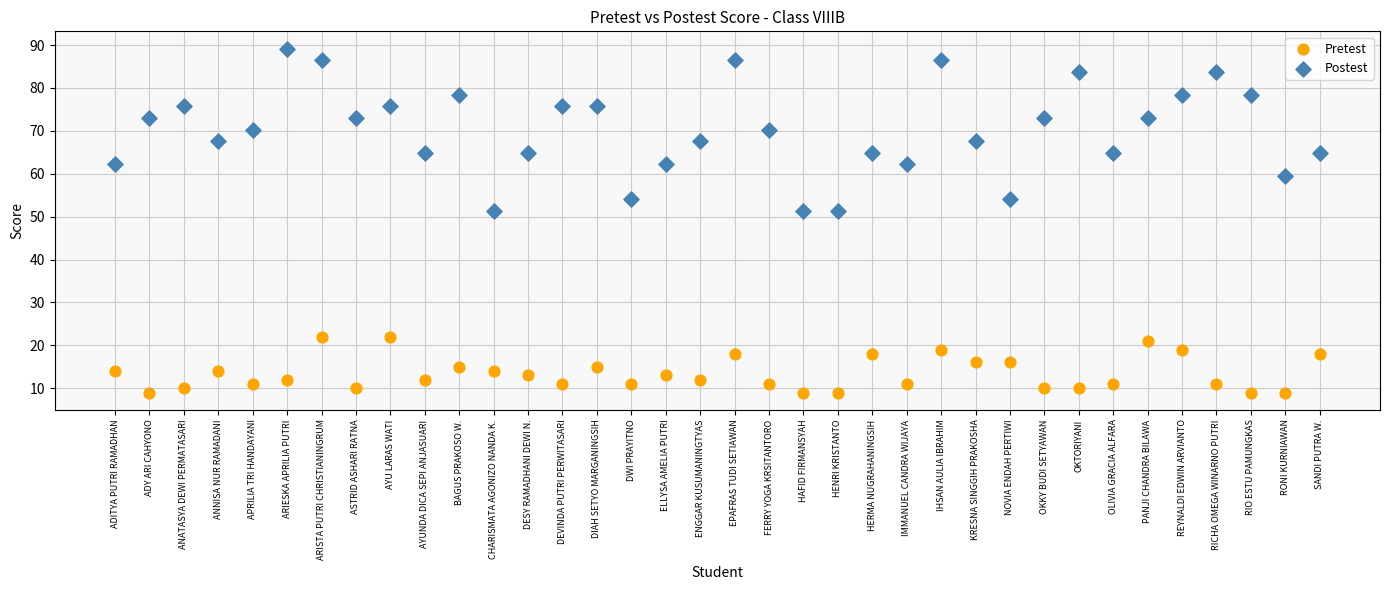

Which series has the largest Y range (max minus min)?

Postest